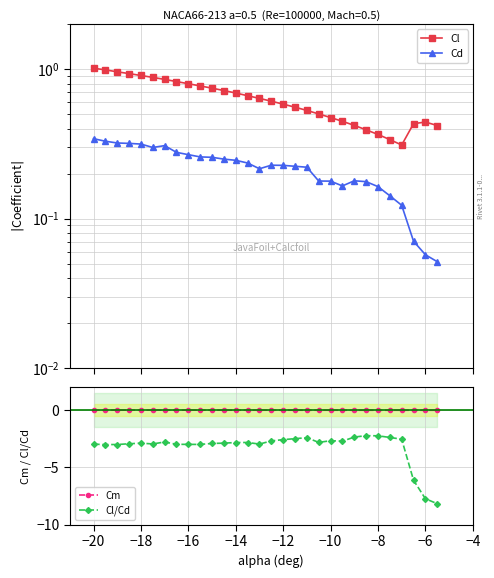

What is the lowest value of the Cl/Cd series?

-8.2